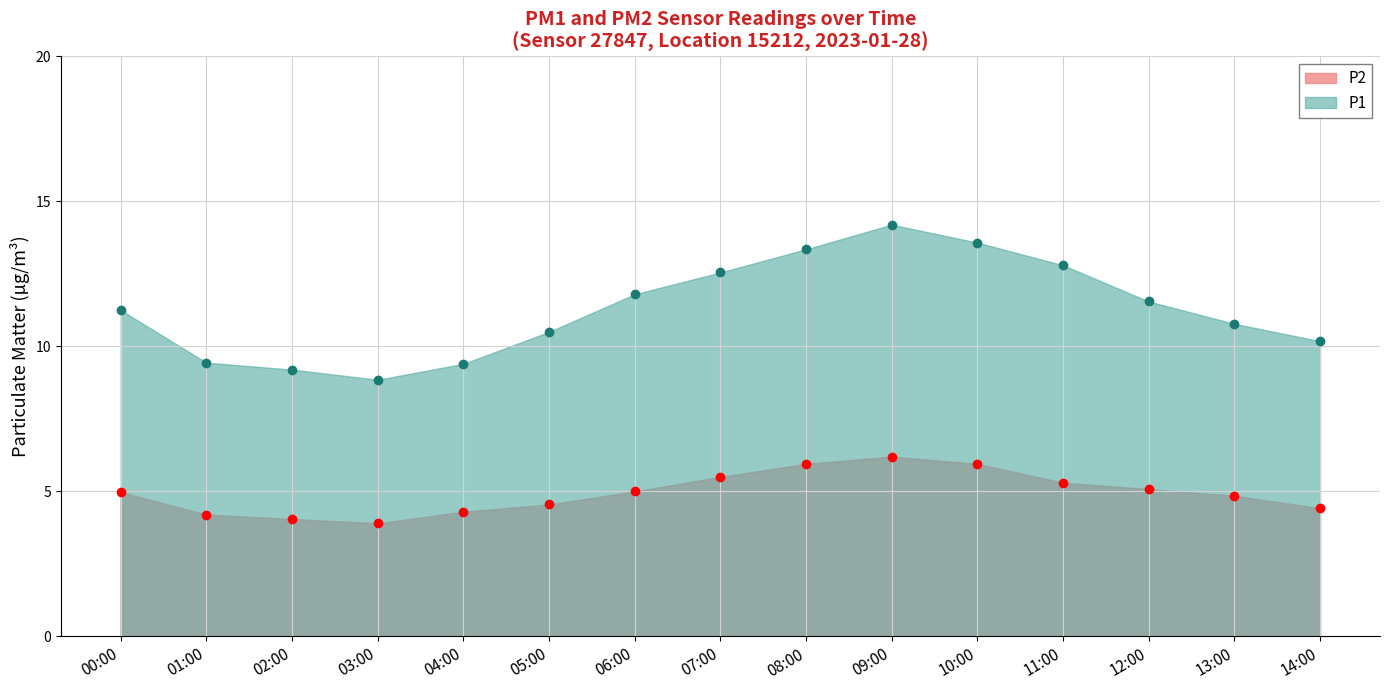

At which category is the sum across all series the highest?

09:00